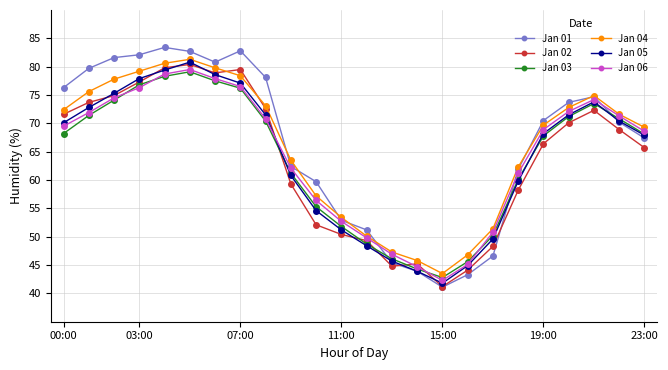

True or false: Jan 04 has more than 1 points higher than both neighbors.

True